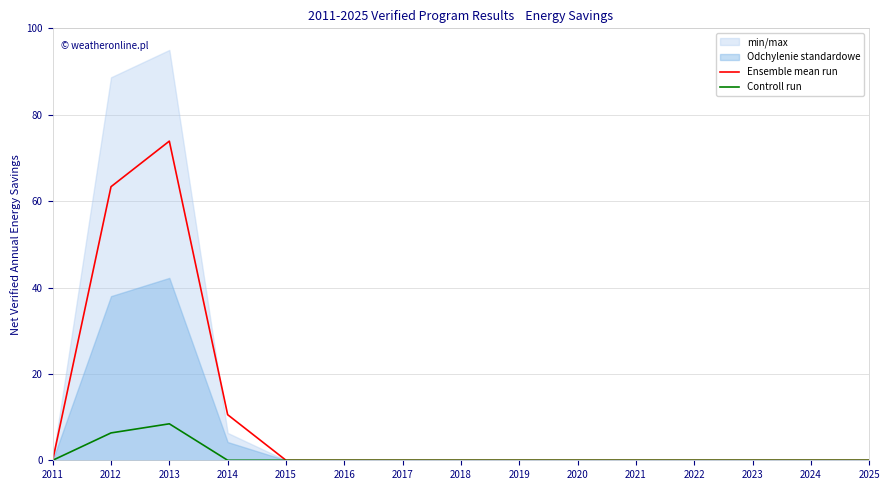

Does the chart have visible grid lines?

Yes